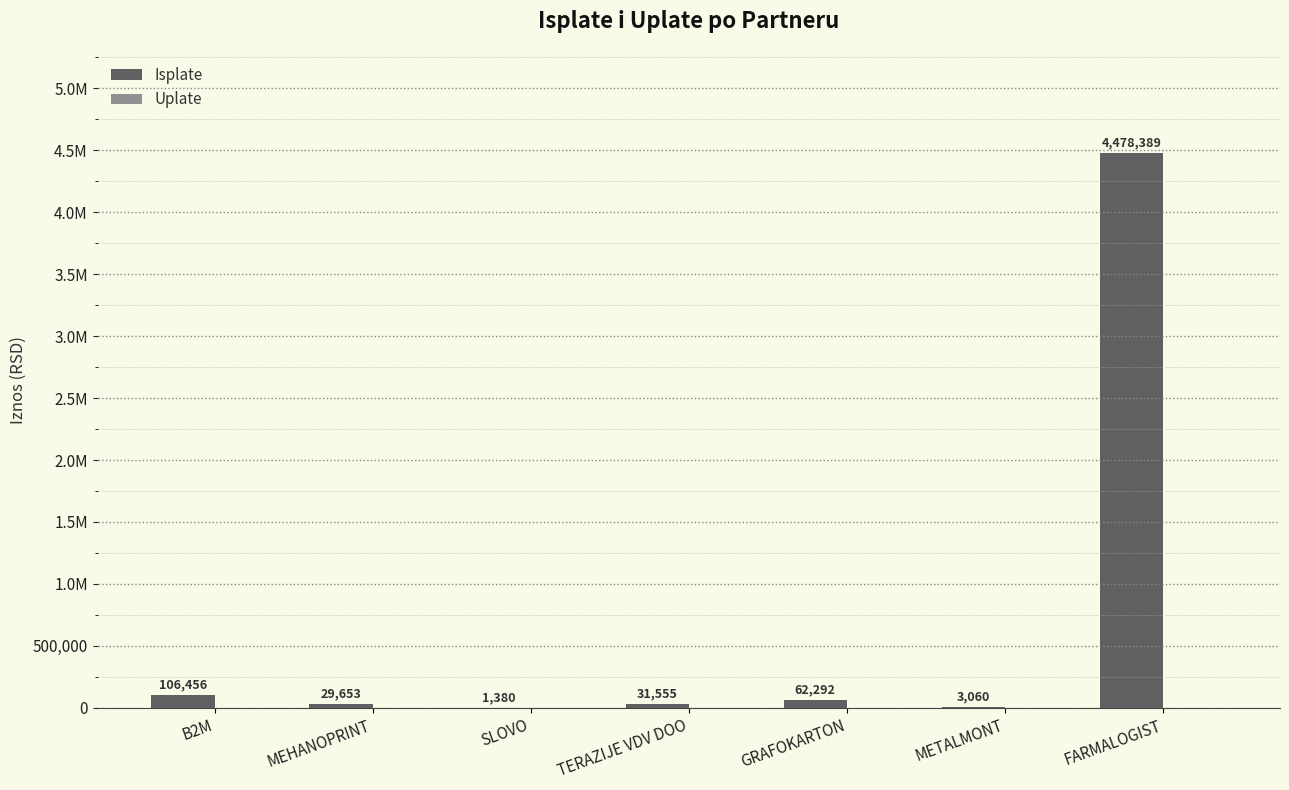

What is the maximum value shown in the chart?

4478389.4